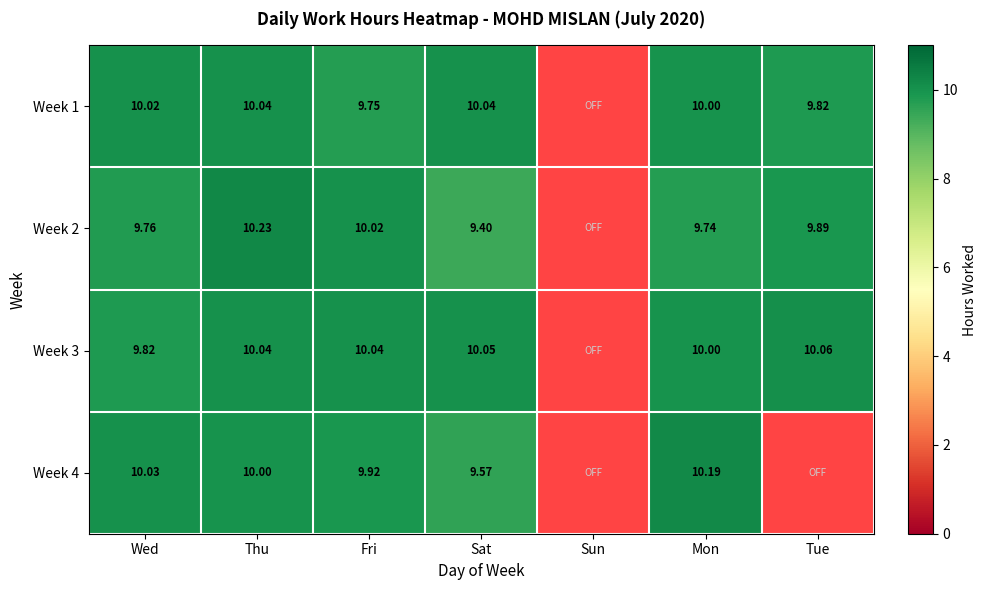

What is the maximum value shown in the chart?

10.2